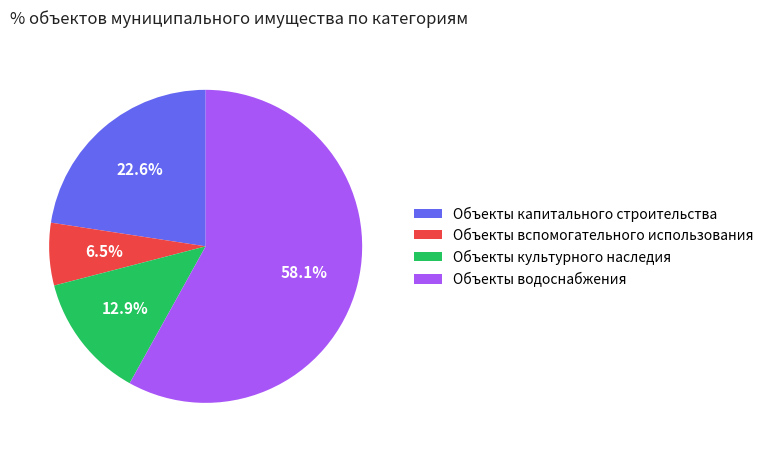

Is the sum of Объекты культурного наследия and Объекты капитального строительства greater than half?

No